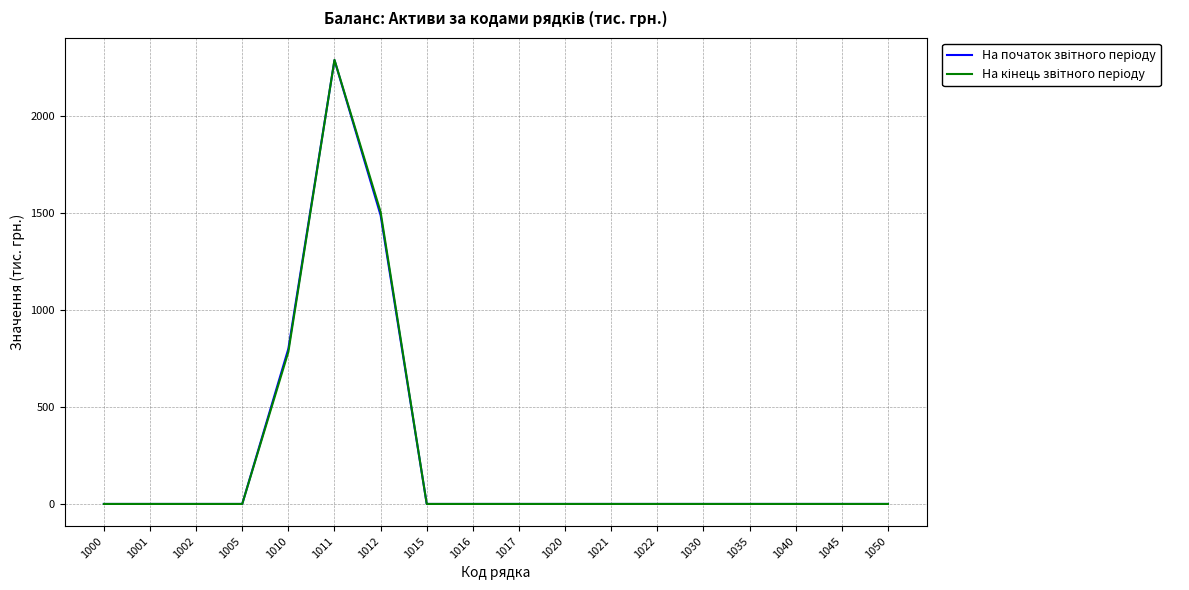

What is the spread (max minus min) of values at 1010?

16